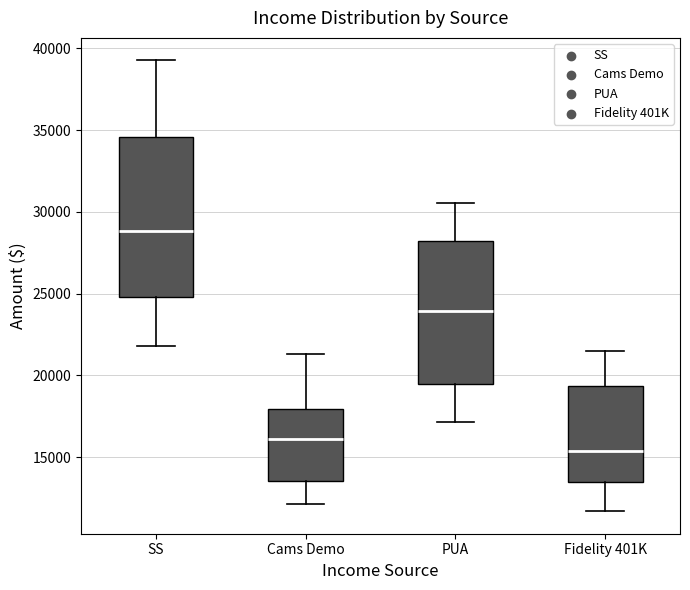

Which box's median line is the highest?

SS